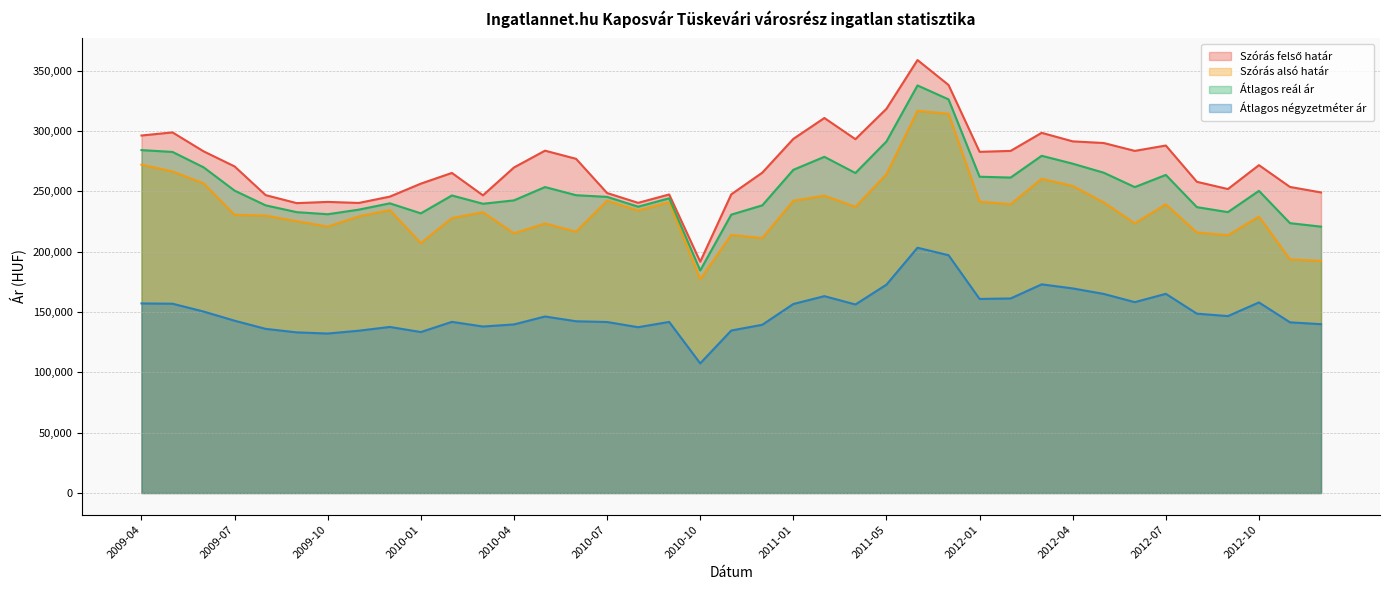

Rank the series at 2010-05 from lowest to highest value.

Átlagos négyzetméter ár, Szórás alsó határ, Átlagos reál ár, Szórás felső határ